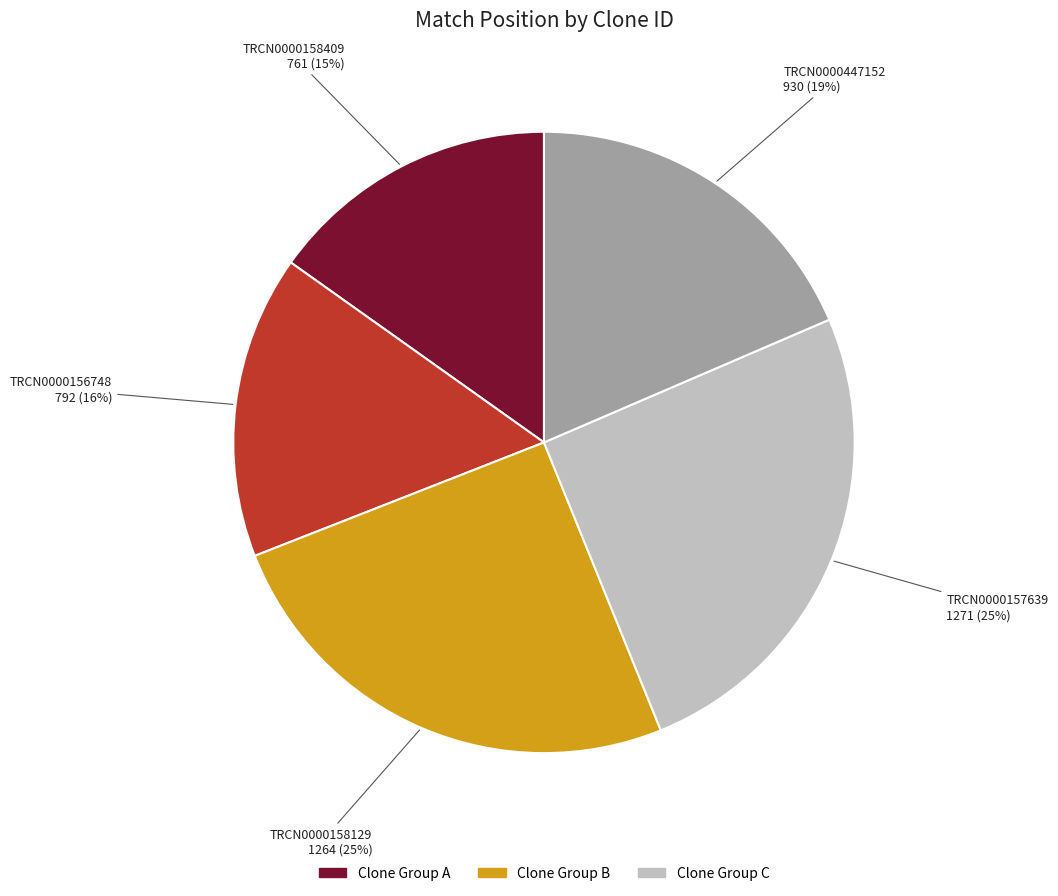

To the nearest percent, what is the average slice percentage?

20%